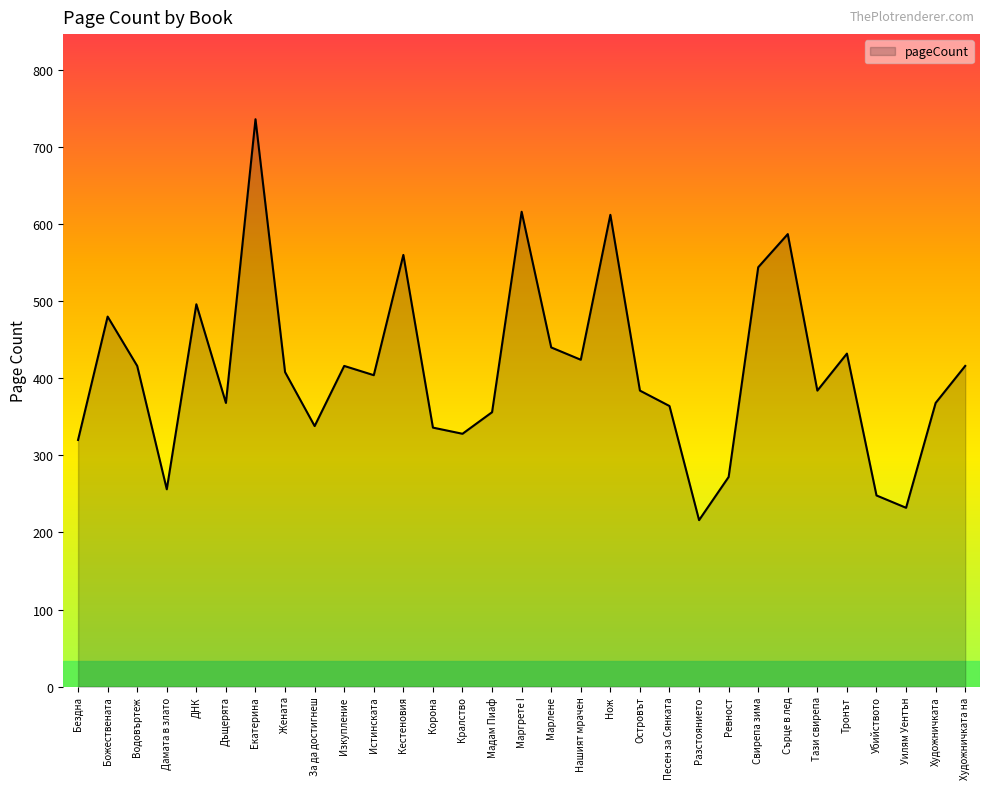

Between Бездна and Уилям Уентън, which is larger?

Бездна